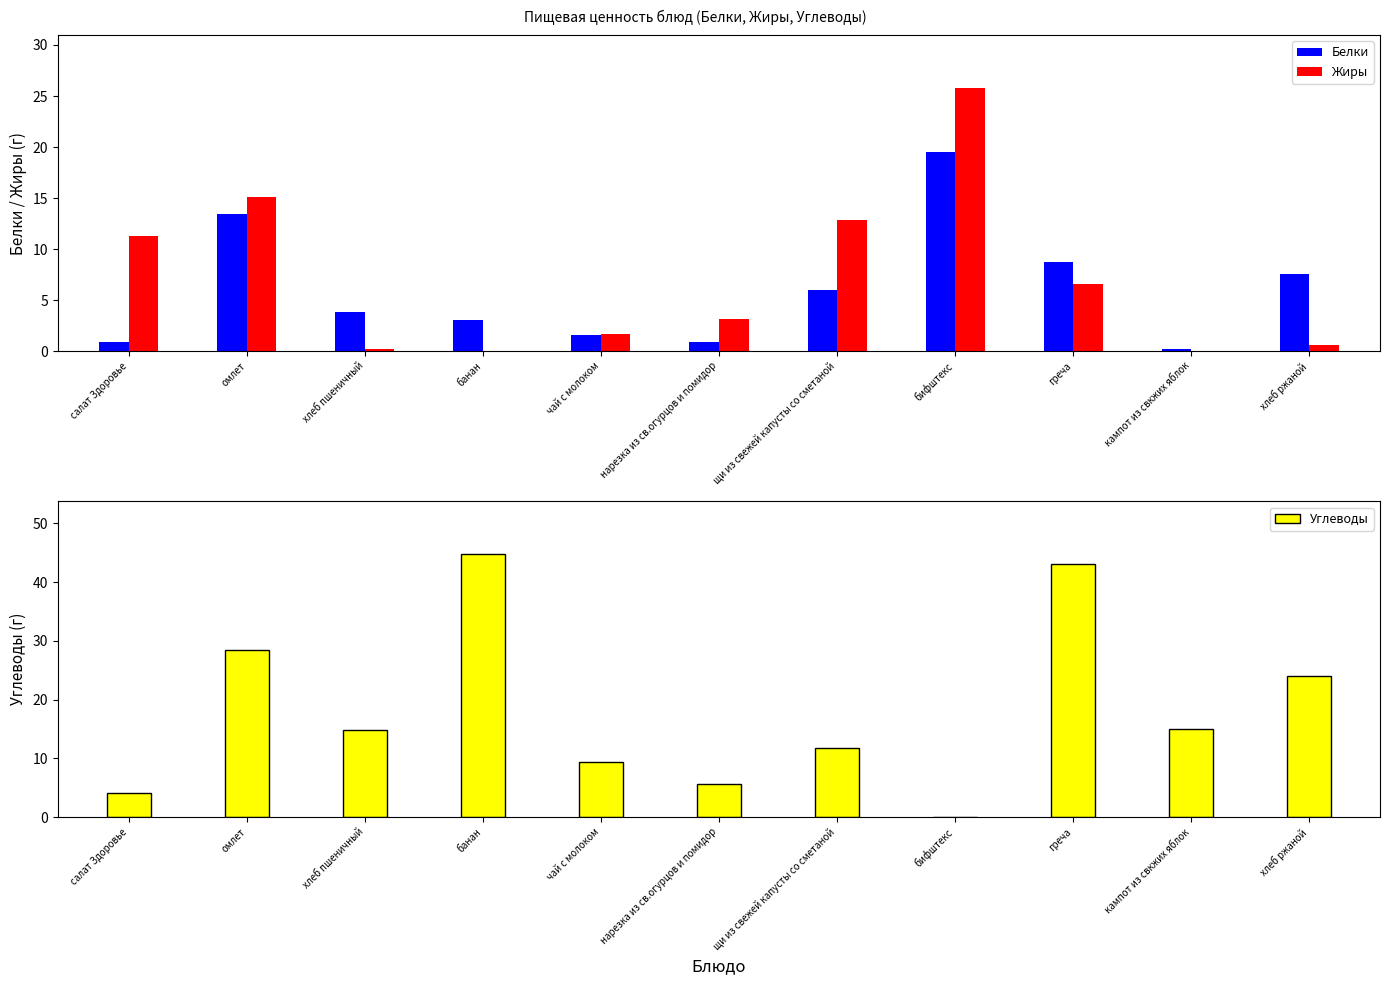

True or false: Белки has a value of 3.8 at хлеб пшеничный.

True